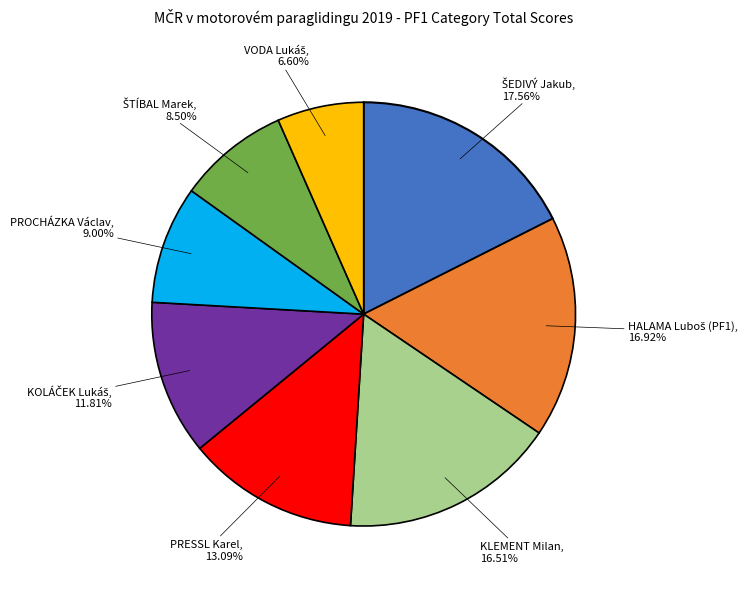

Is there a majority slice in this chart?

No